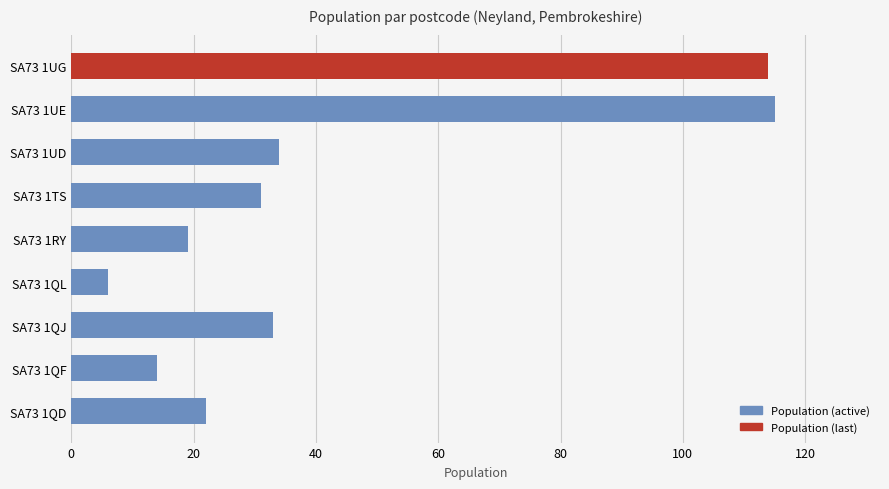

What is the smallest value displayed?

6